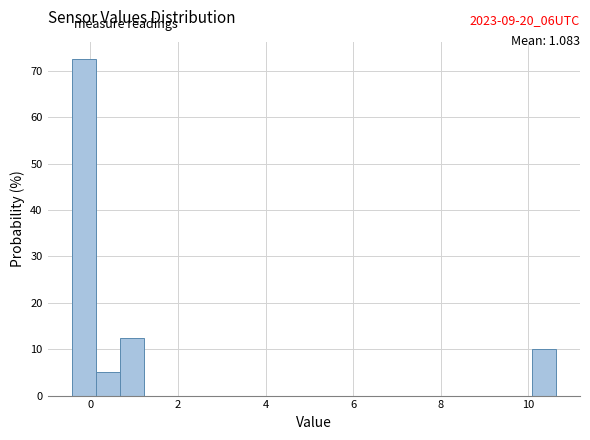

Around what value on the x-axis is the tallest bar? Give the approximate position of its centre, as read against the axis.

-0.2